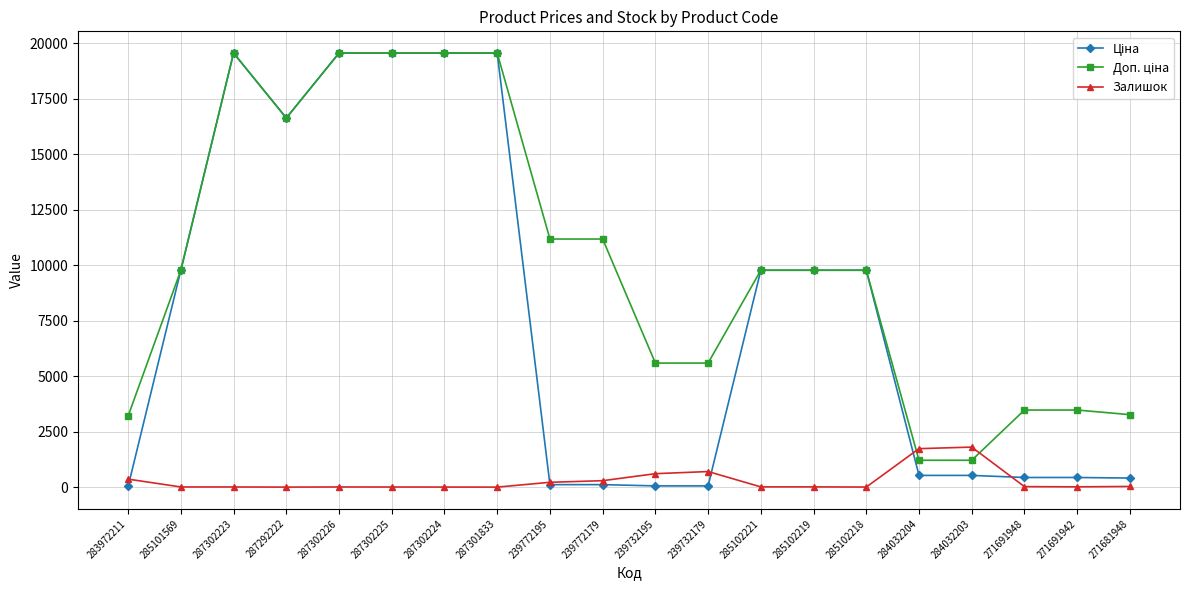

What is the spread (max minus min) of values at 287301833?

19564.9